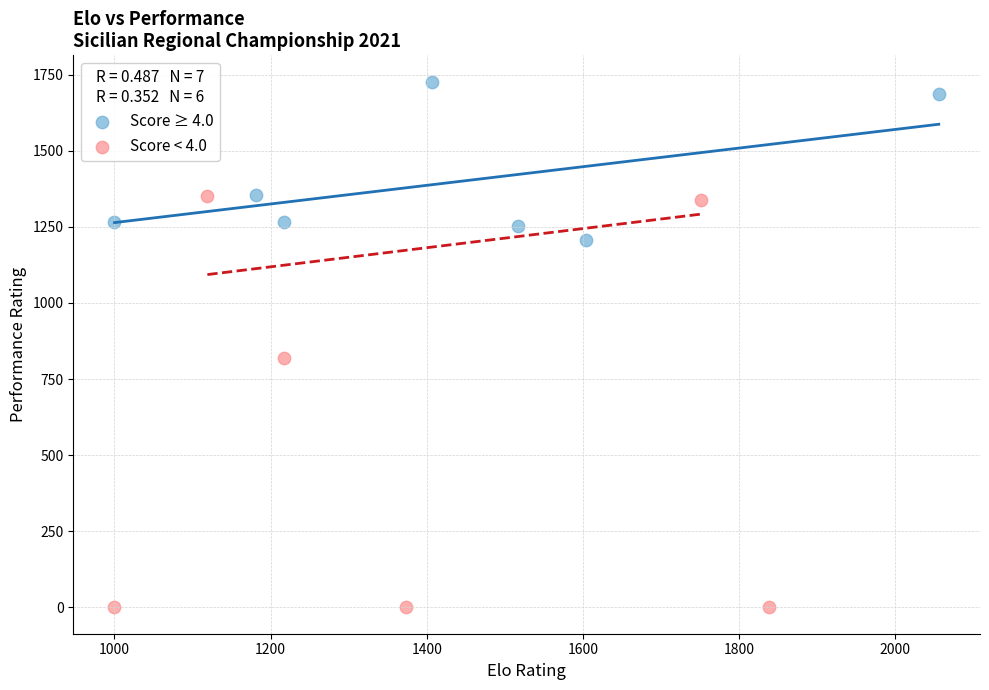

Which series has the largest Y range (max minus min)?

Score < 4.0